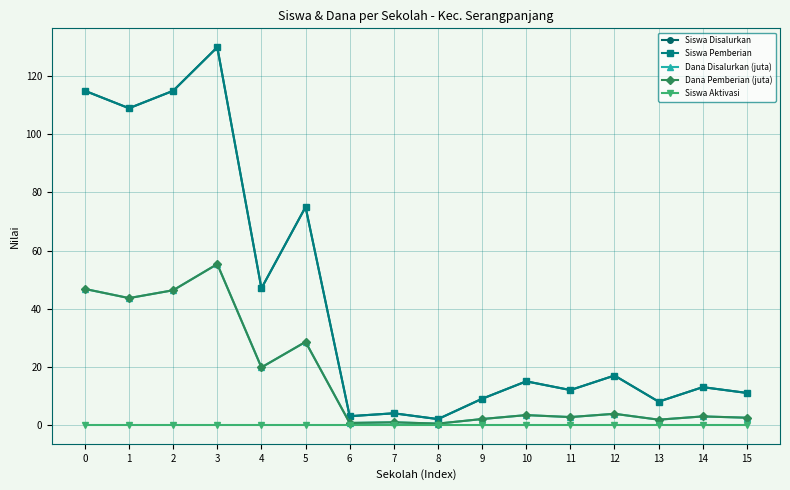

Reading left to right, transcribe all the data shown in this chart.

Siswa Disalurkan: 0=115.0	1=109.0	2=115.0	3=130.0	4=47.0	5=75.0	6=3.0	7=4.0	8=2.0	9=9.0	10=15.0	11=12.0	12=17.0	13=8.0	14=13.0	15=11.0
Siswa Pemberian: 0=115.0	1=109.0	2=115.0	3=130.0	4=47.0	5=75.0	6=3.0	7=4.0	8=2.0	9=9.0	10=15.0	11=12.0	12=17.0	13=8.0	14=13.0	15=11.0
Dana Disalurkan (juta): 0=46.8	1=43.6	2=46.4	3=55.4	4=19.8	5=28.6	6=0.7	7=0.9	8=0.5	9=2.0	10=3.4	11=2.7	12=3.8	13=1.8	14=2.9	15=2.5
Dana Pemberian (juta): 0=46.8	1=43.6	2=46.4	3=55.4	4=19.8	5=28.6	6=0.7	7=0.9	8=0.5	9=2.0	10=3.4	11=2.7	12=3.8	13=1.8	14=2.9	15=2.5
Siswa Aktivasi: 0=0.0	1=0.0	2=0.0	3=0.0	4=0.0	5=0.0	6=0.0	7=0.0	8=0.0	9=0.0	10=0.0	11=0.0	12=0.0	13=0.0	14=0.0	15=0.0